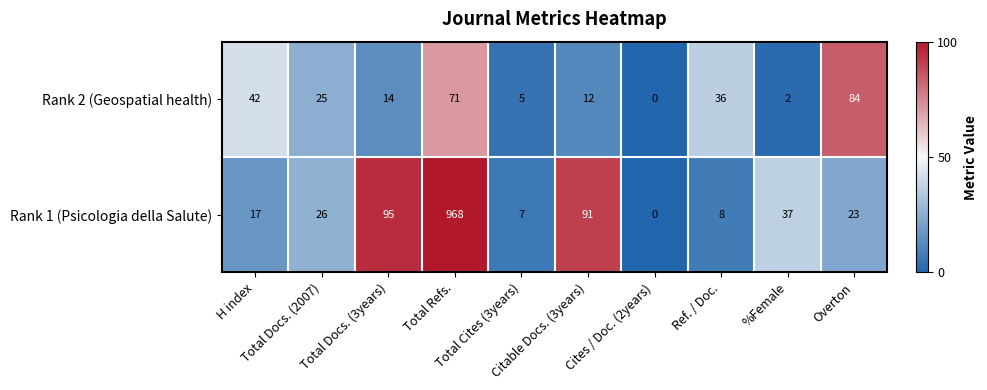

What is the sum of all Rank 2 (Geospatial health) values?

291